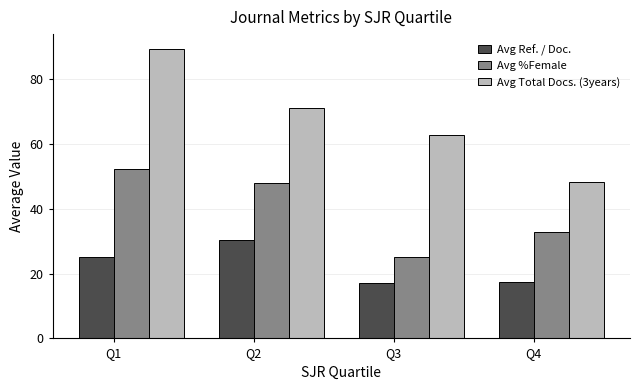

Rank the series at Q2 from lowest to highest value.

Avg Ref. / Doc., Avg %Female, Avg Total Docs. (3years)